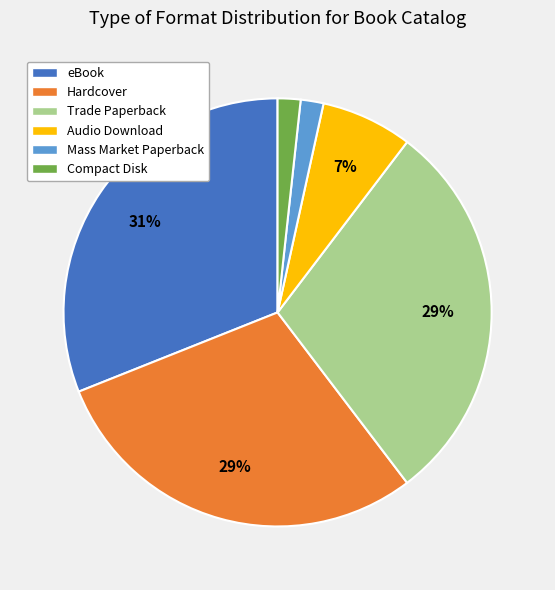

Between Trade Paperback and eBook, which is larger?

eBook